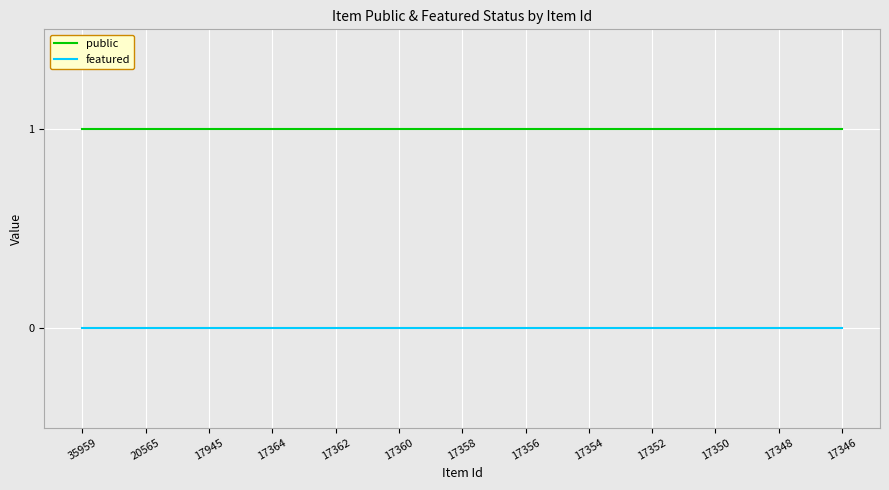

List the series in order of their overall mean, highest first.

public, featured